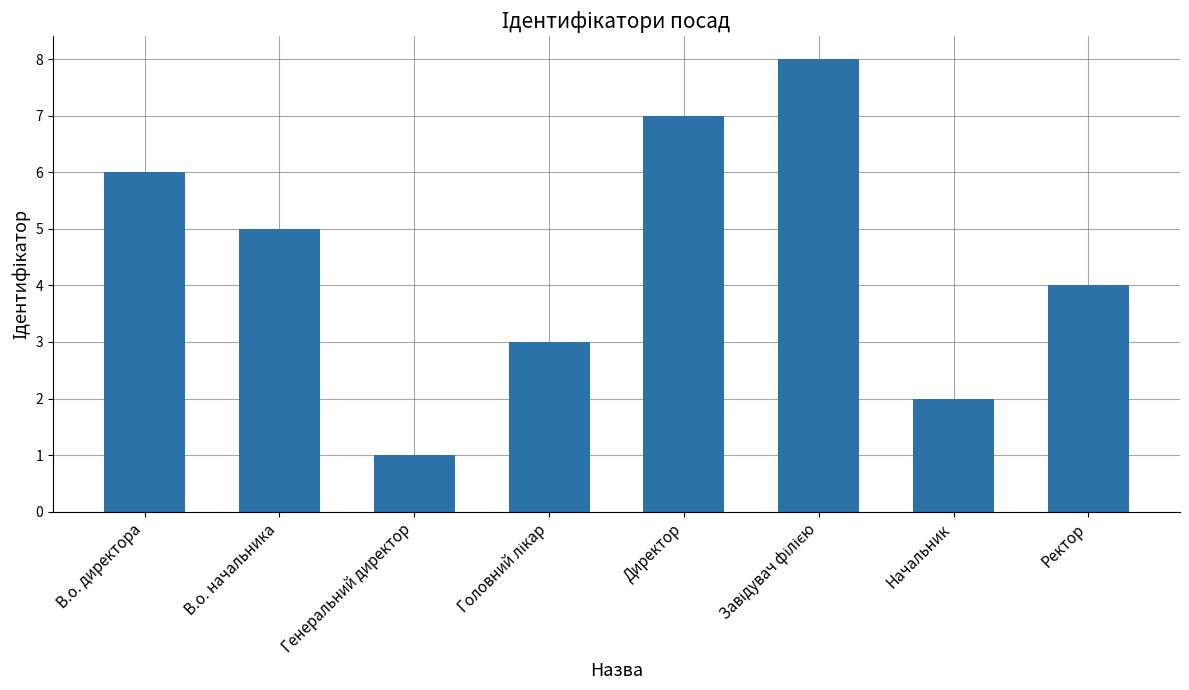

What is the label of the 7th bar from the left?

Начальник